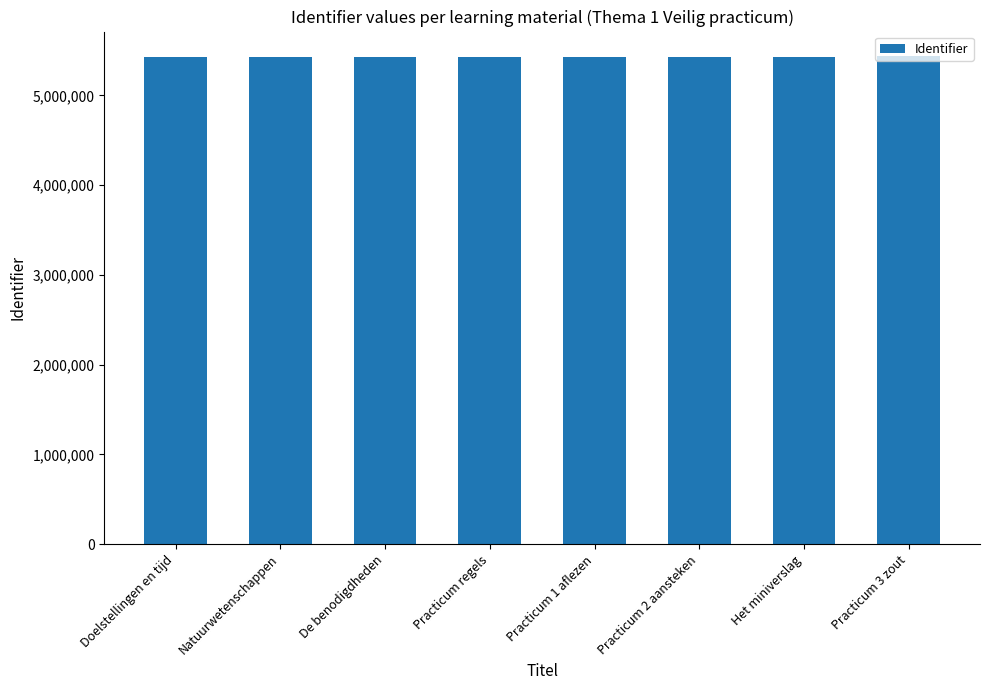

What is the label of the 4th bar from the right?

Practicum 1 aflezen